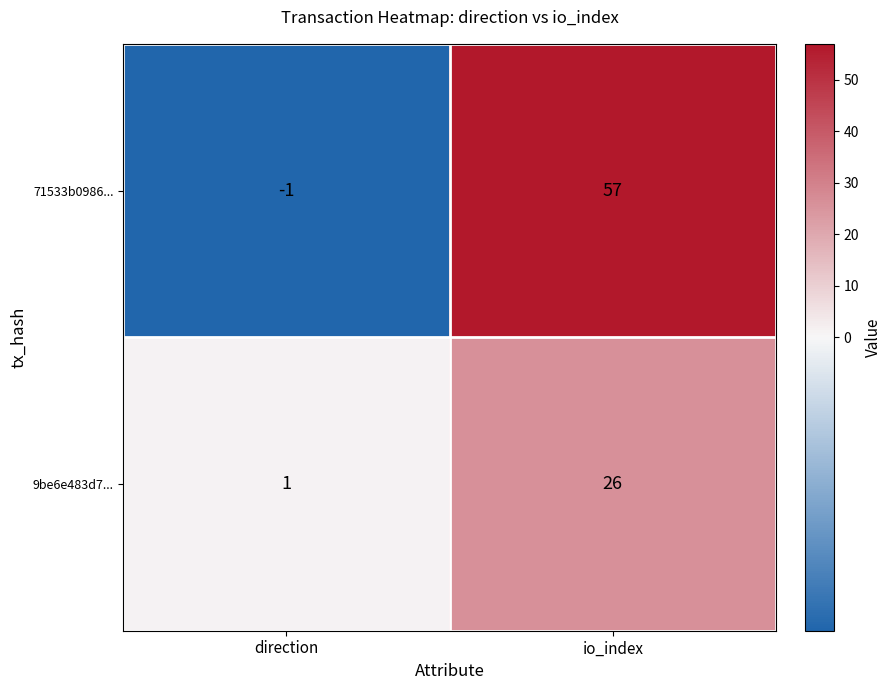

Reading right to left, transcribe all the data shown in this chart.

71533b0986...: io_index=57	direction=-1
9be6e483d7...: io_index=26	direction=1